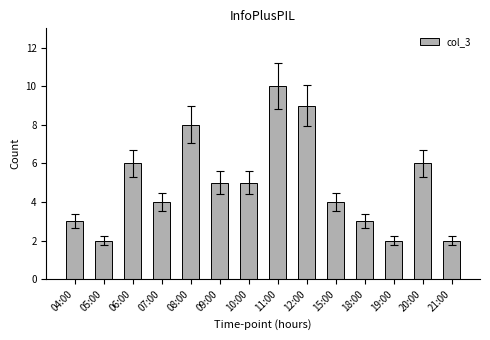

How many bars are there in total?

14